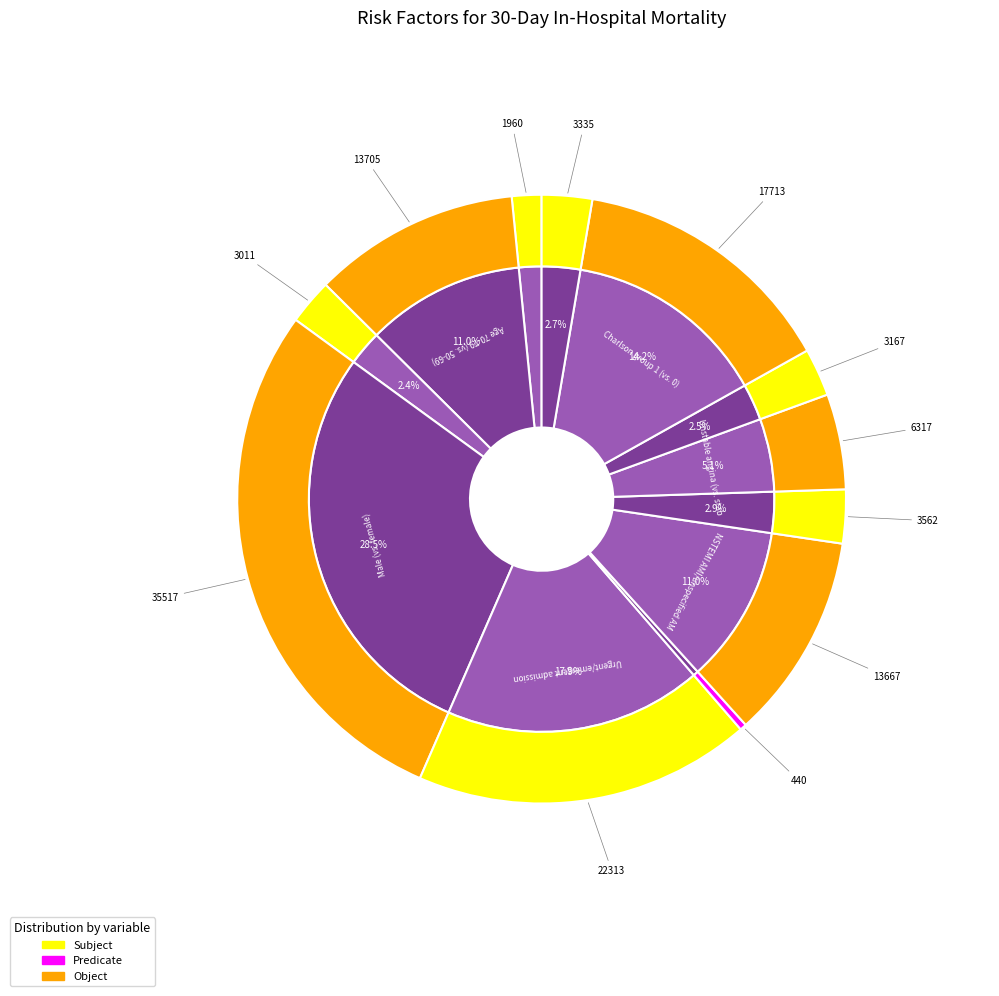

Combined, what portion of the pie is Charlson group 2 (vs. 0) and Unstable angina (vs. stable CAD)?

7.7%